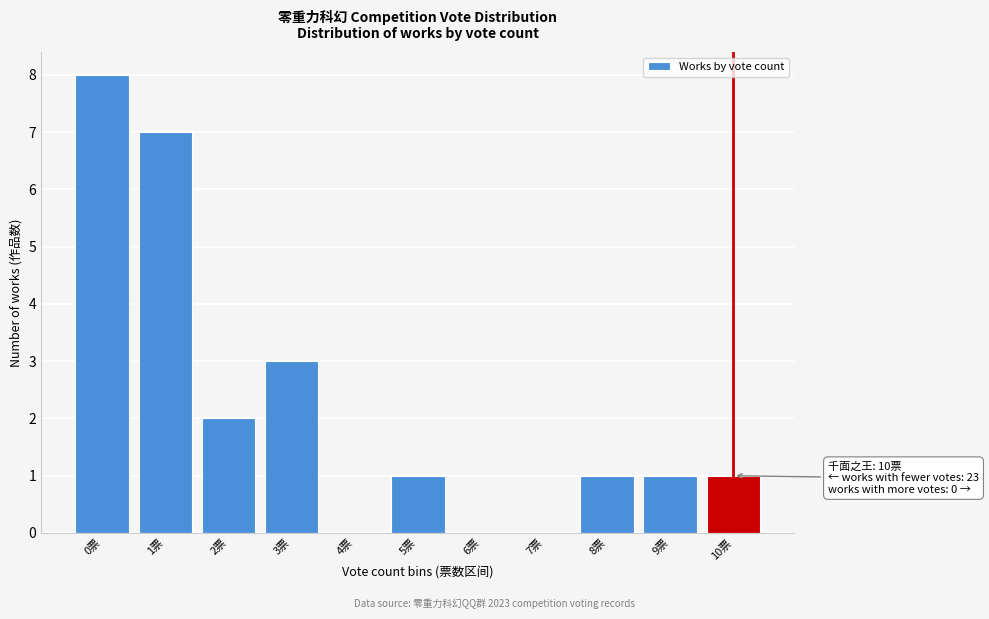

Reading left to right, list all the values displayed in this chart.

0票=8	1票=7	2票=2	3票=3	4票=0	5票=1	6票=0	7票=0	8票=1	9票=1	10票=1